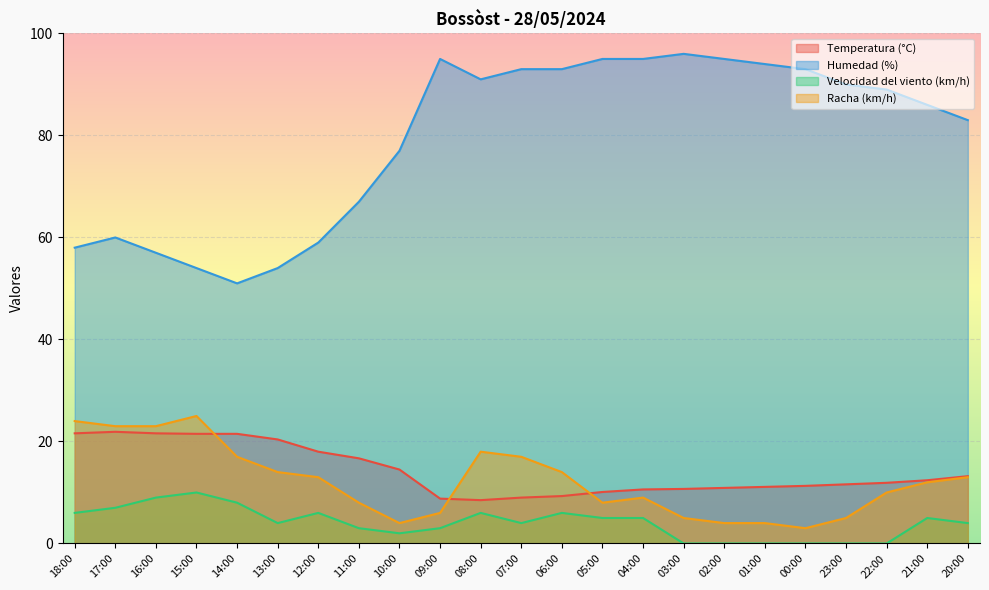

In Racha (km/h), how many points are higher than both neighbors (excluding endpoints)?

3